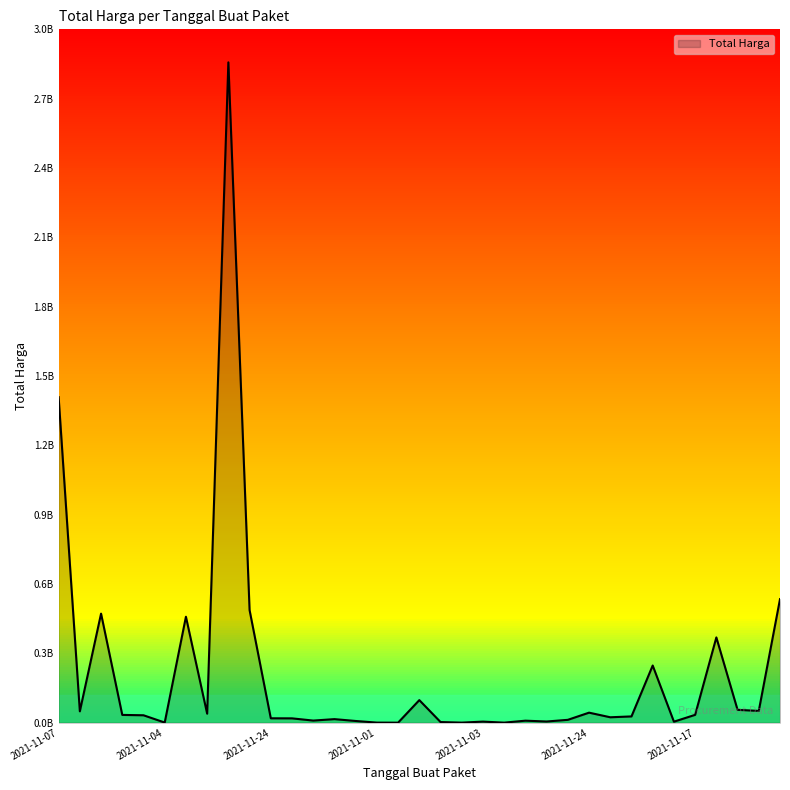

Does the chart have visible grid lines?

No